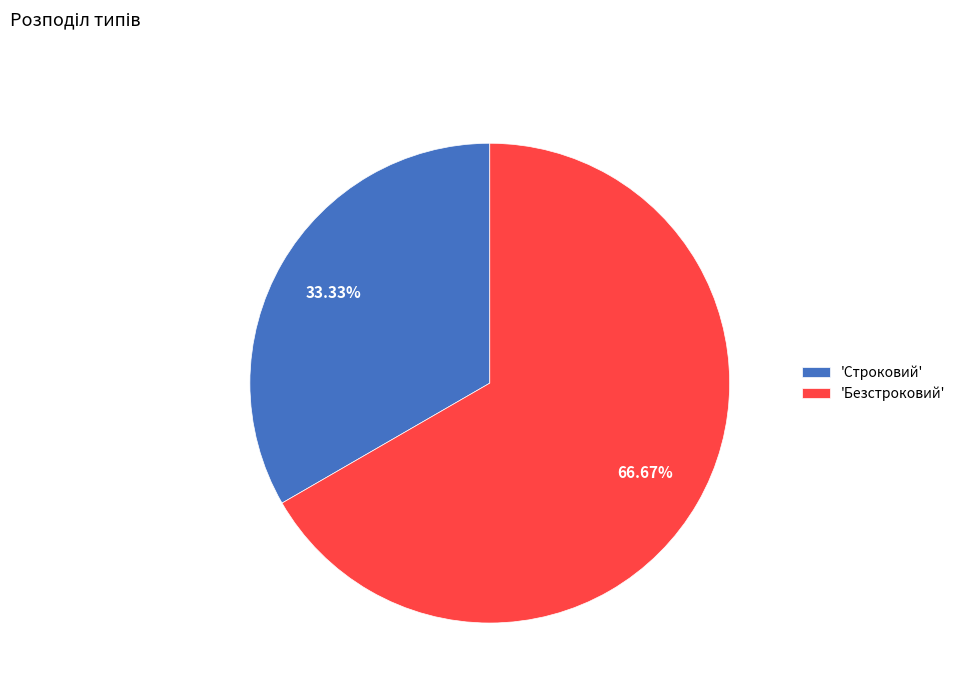

What is the smallest slice in the pie chart?

'Строковий'